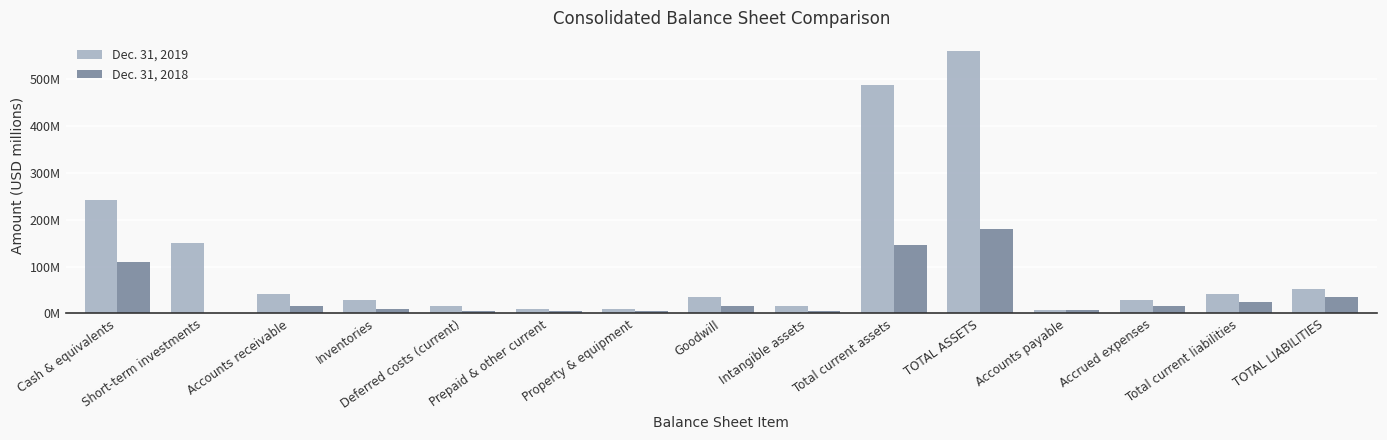

Which series has the widest spread of values?

Dec. 31, 2019